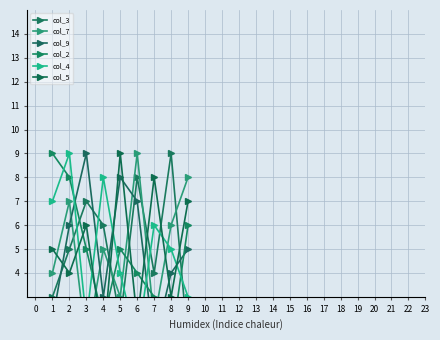

How many values in the col_3 series exceed 5?

4